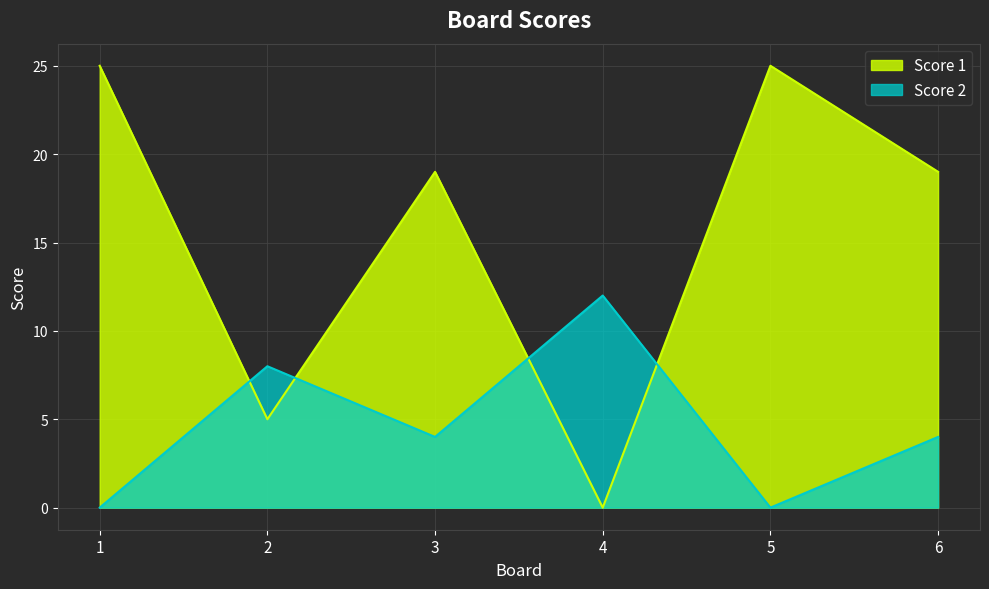

How many data points in Score 1 are above 19?

2